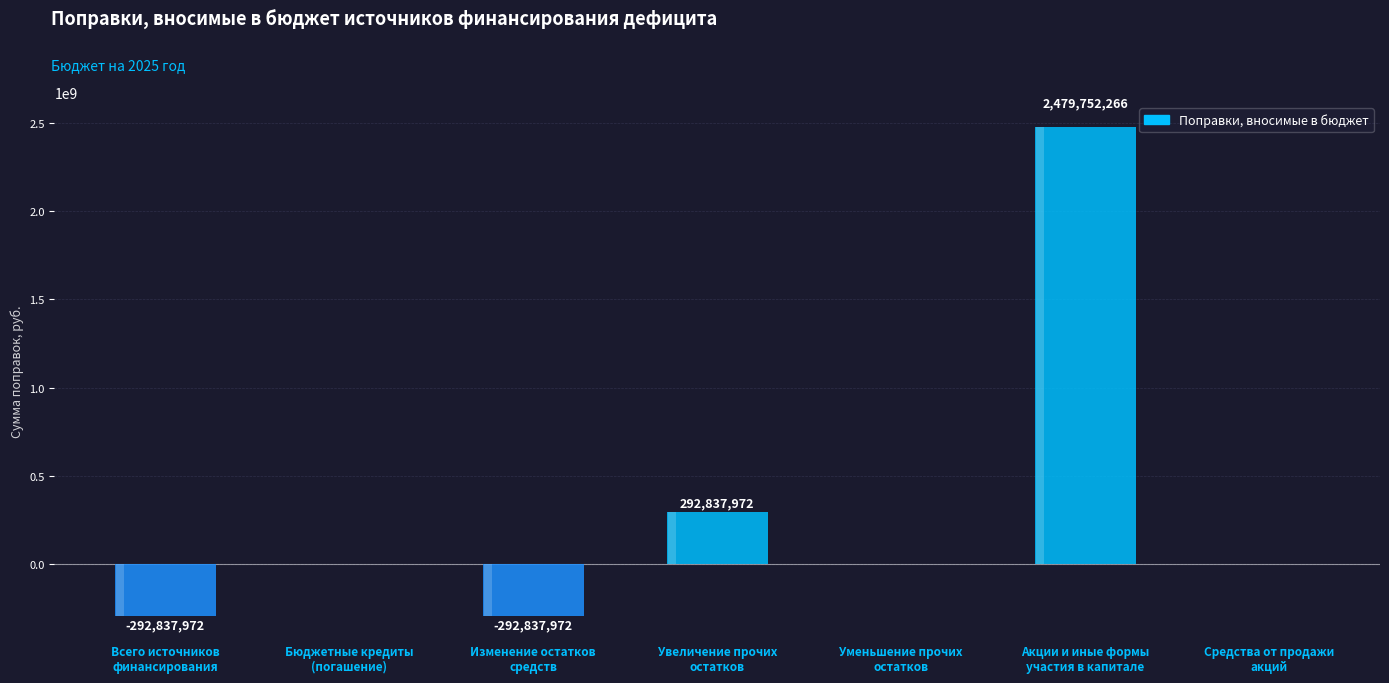

Reading right to left, list all the values displayed in this chart.

0	2479752266	0	292837972	-292837972	0	-292837972